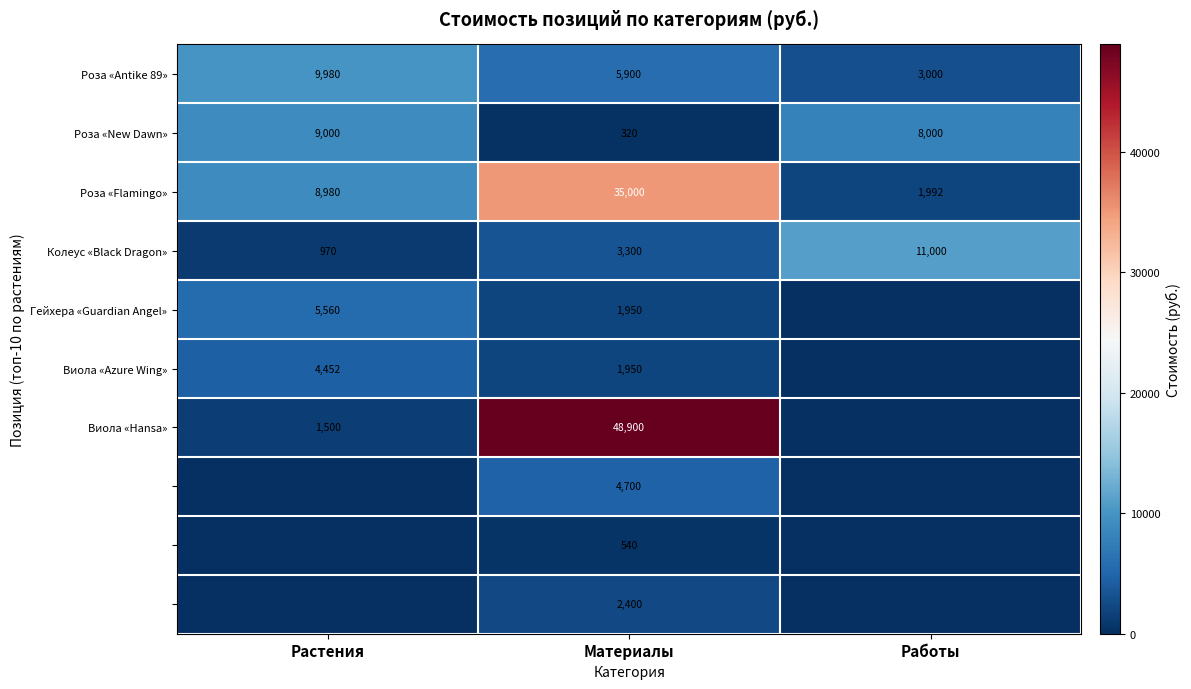

At how many categories does at least one series exceed 12640?

1